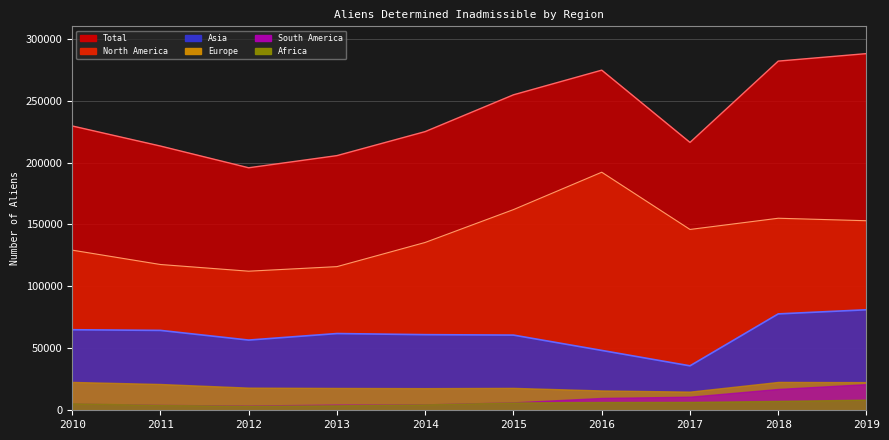

Where is Total nearest to the value 241890?

2010